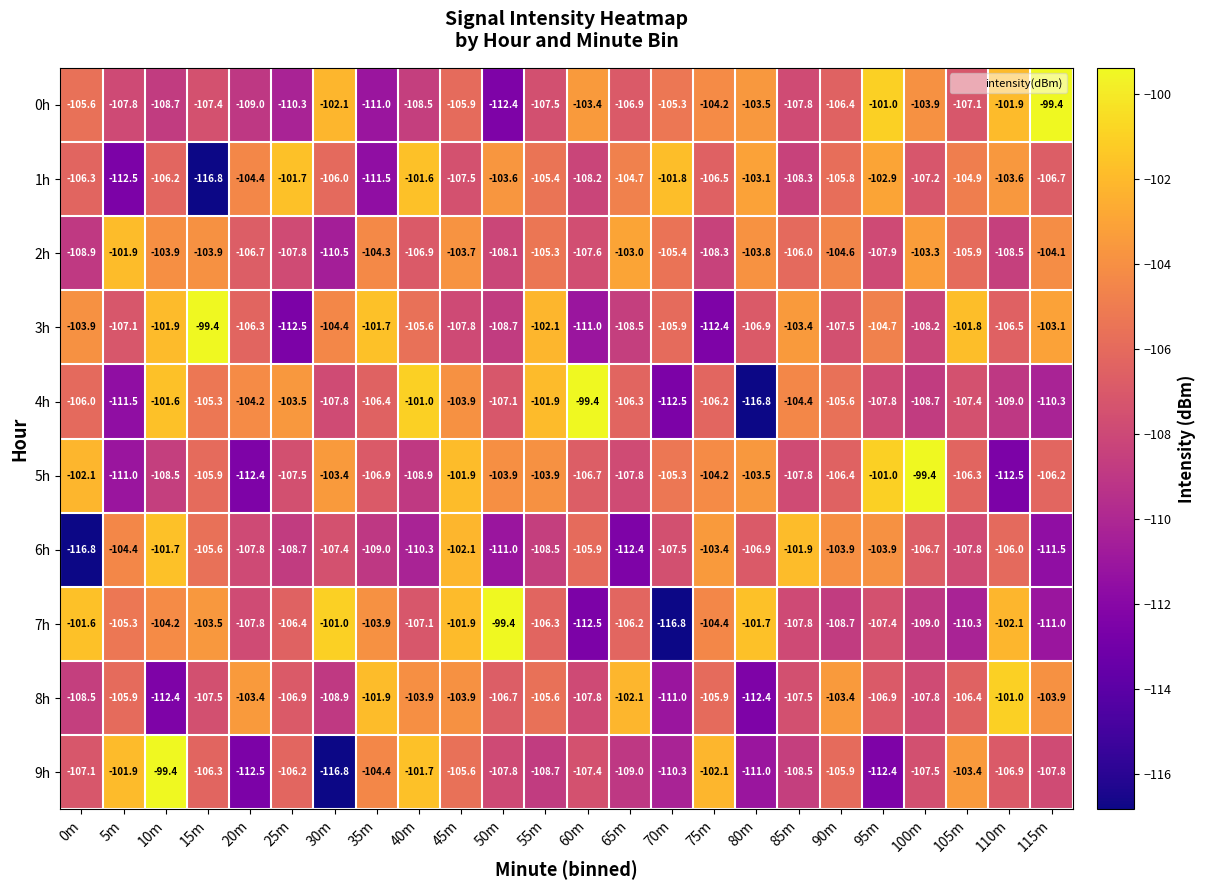

Where is 5h nearest to the value -105?

70m